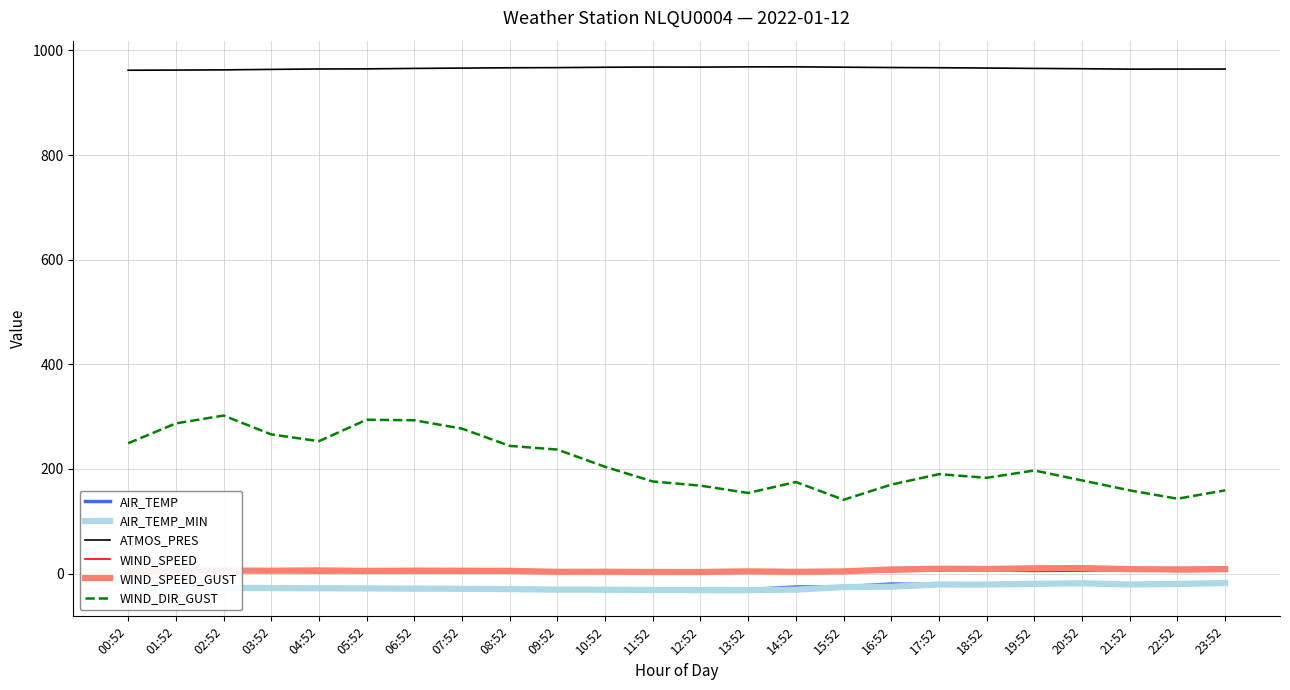

What is the total value across all series at 23:52?

1101.0